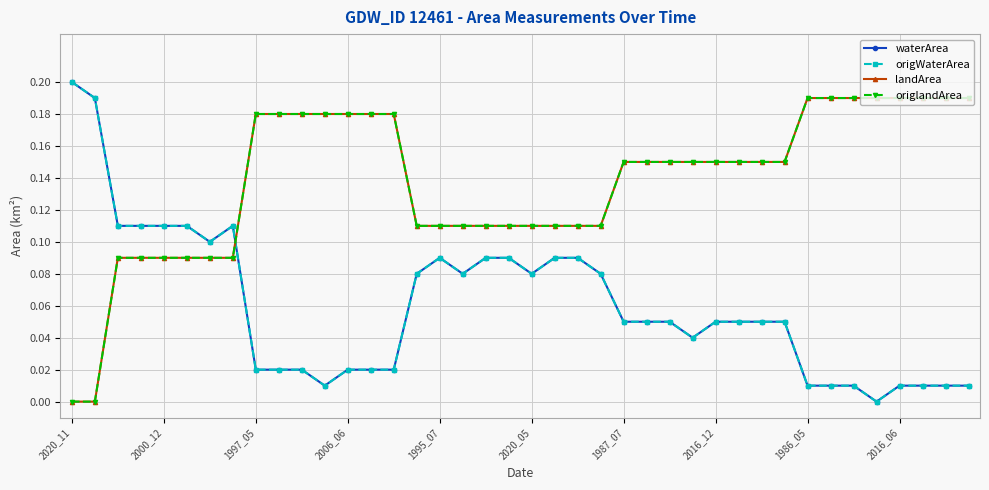

After their last crossing, which series has the higher values: waterArea or landArea?

landArea